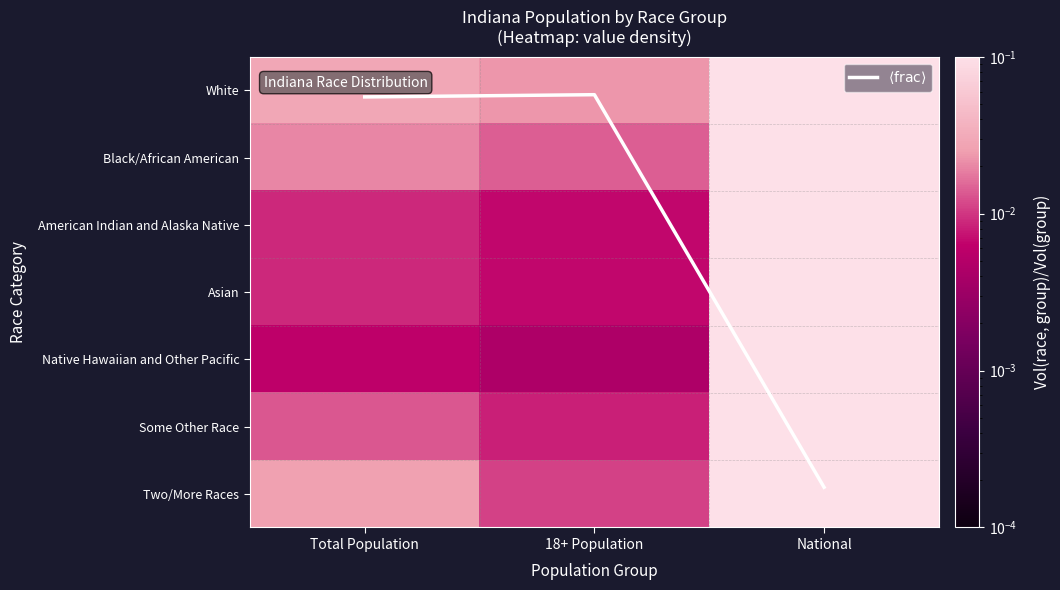

Which series has the widest spread of values?

$\langle \mathrm{frac} \rangle$